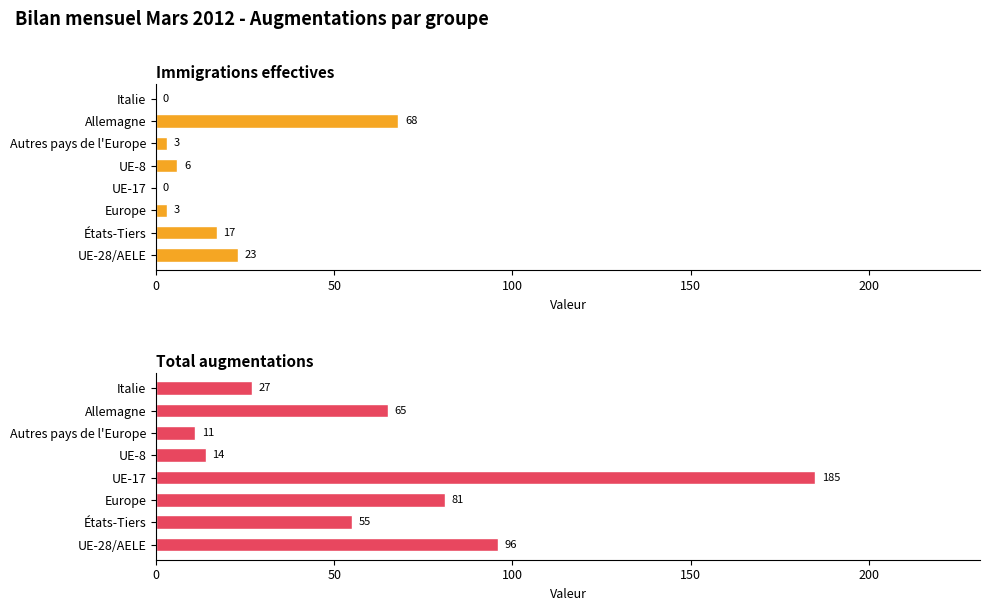

Reading left to right, transcribe all the data shown in this chart.

Immigrations effectives: 23	17	3	0	6	3	68	0
Total augmentations: 96	55	81	185	14	11	65	27